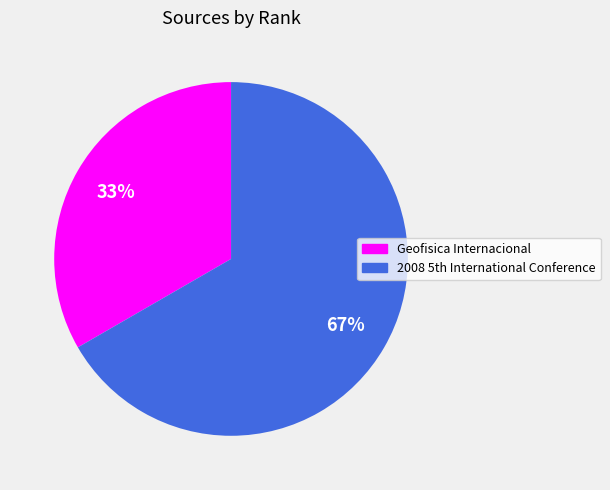

Rank the categories by value from lowest to highest.

Geofisica Internacional, 2008 5th International Conference